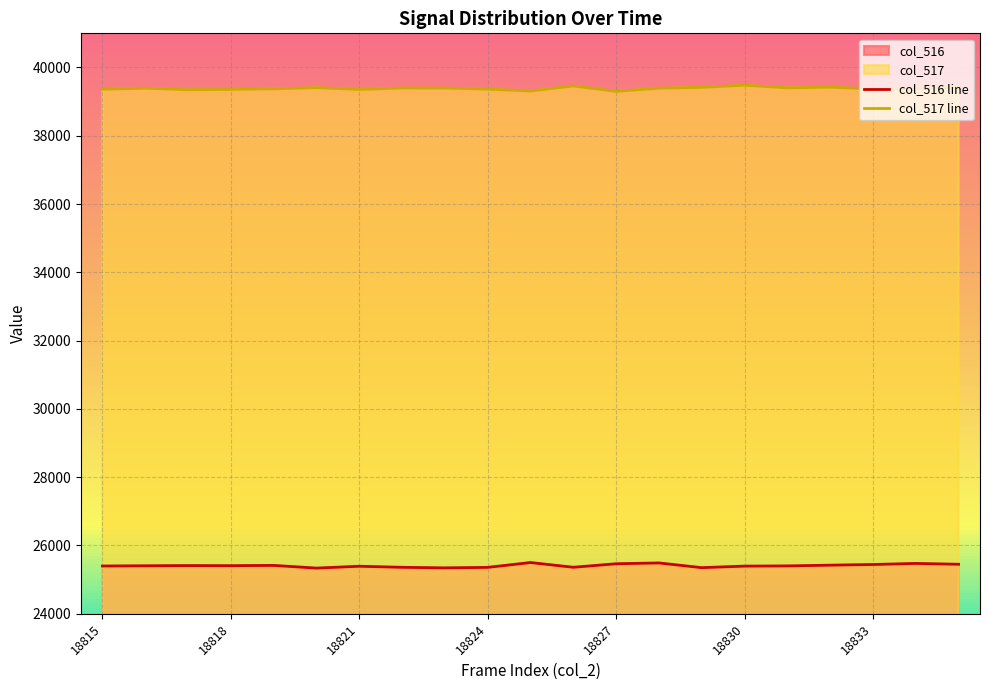

Count the number of data series in this chart.

2